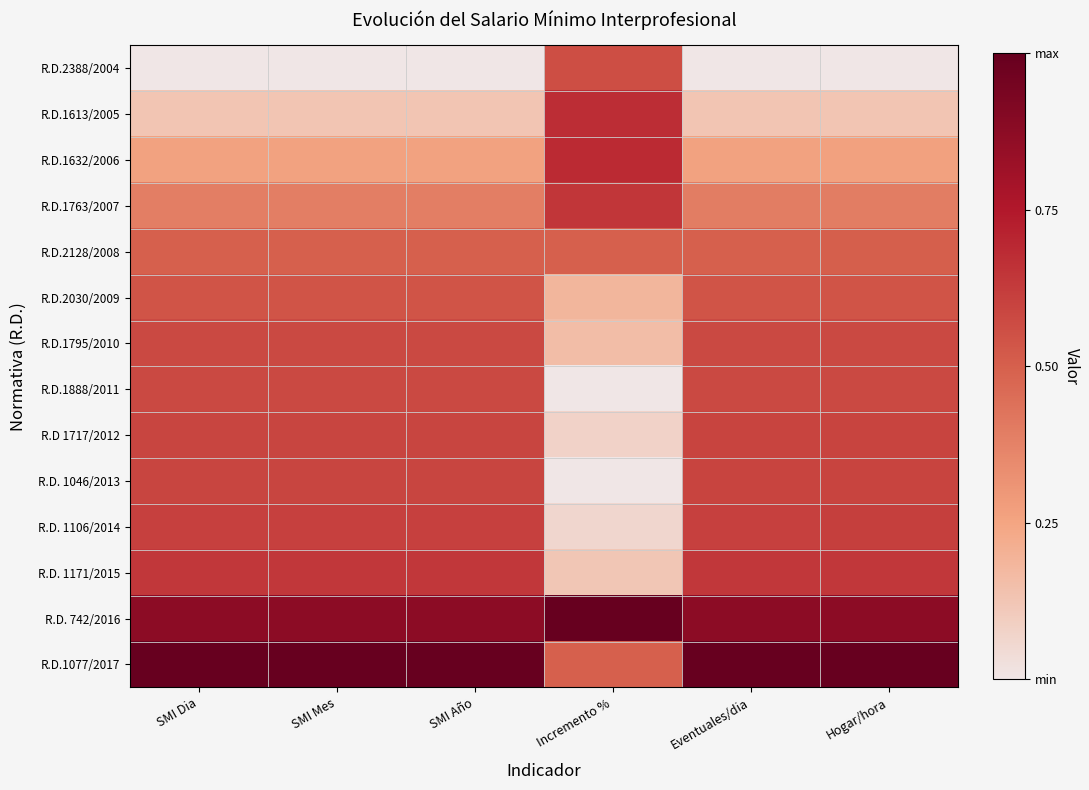

Count the number of categories in the chart.

6